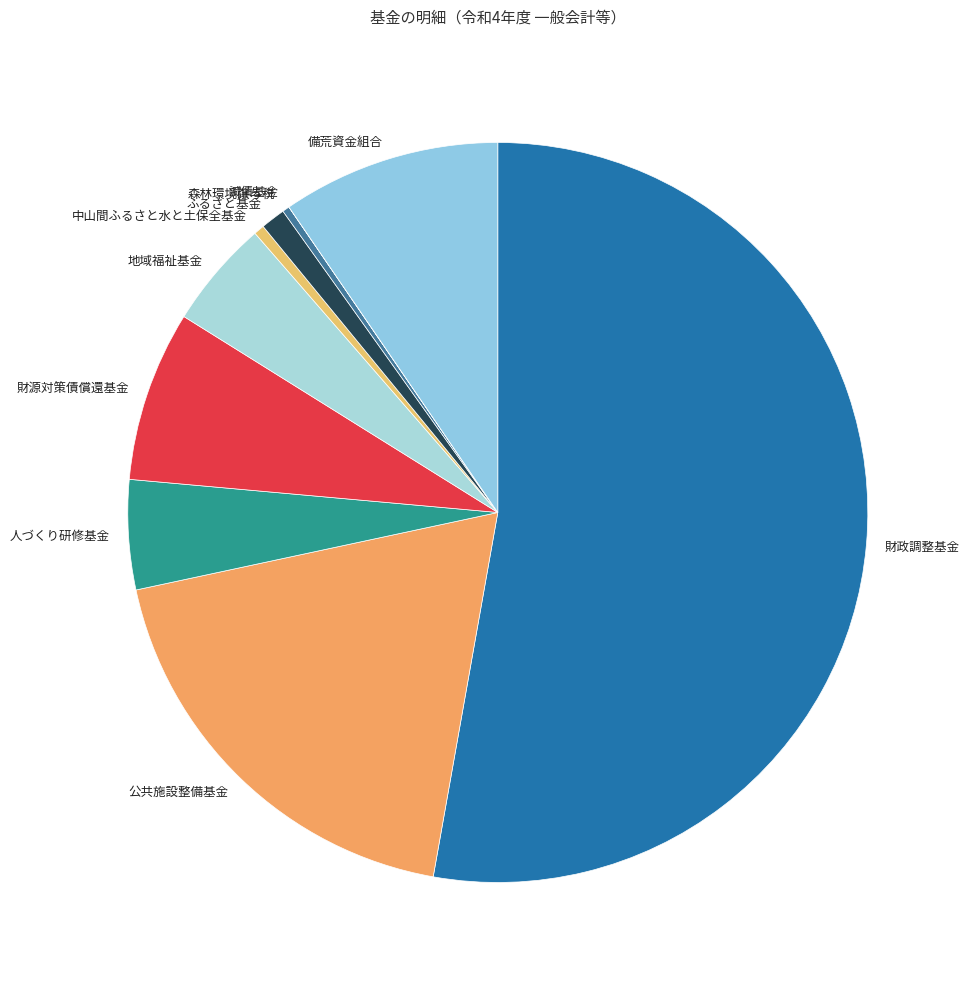

What is the ratio of the value at ふるさと基金 to the value at 中山間ふるさと水と土保全基金?

2.3